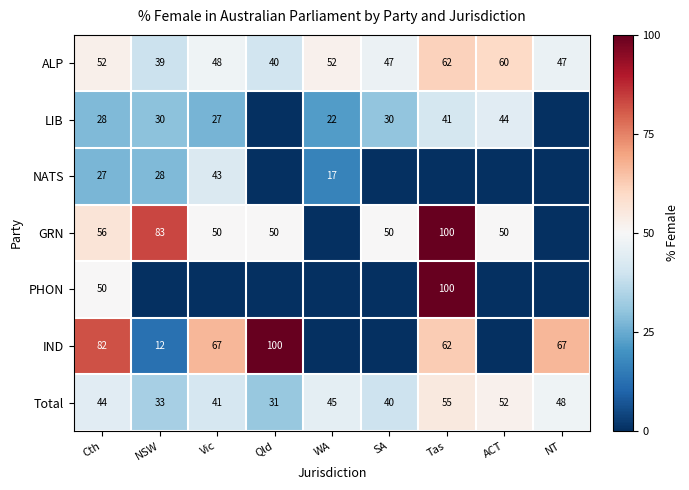

List the labels in order of Total value, largest first.

Tas, ACT, NT, WA, Cth, Vic, SA, NSW, Qld